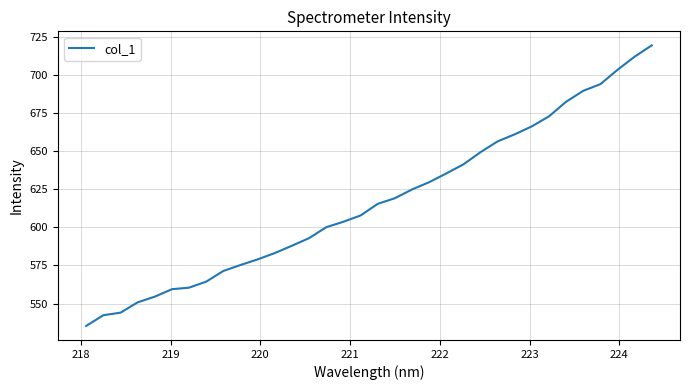

What is the greatest value displayed?

719.6